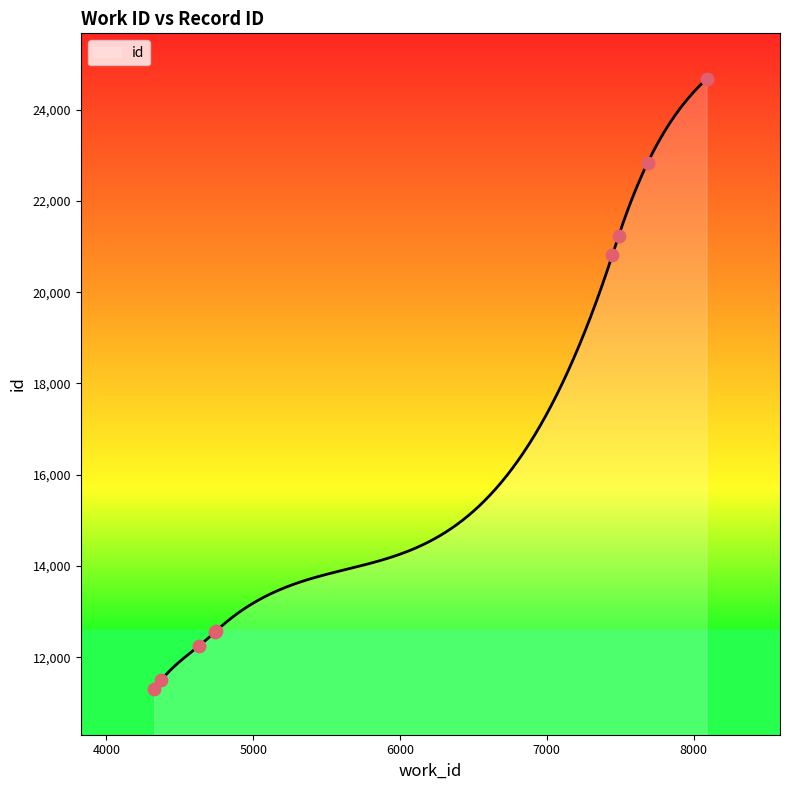

Between 4745 and 7687, which is larger?

7687